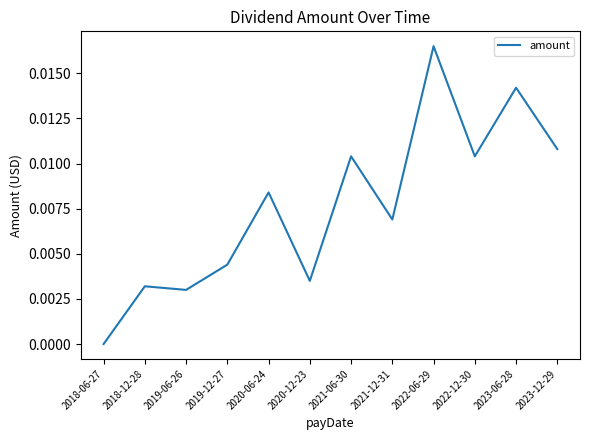

Count the number of categories in the chart.

12